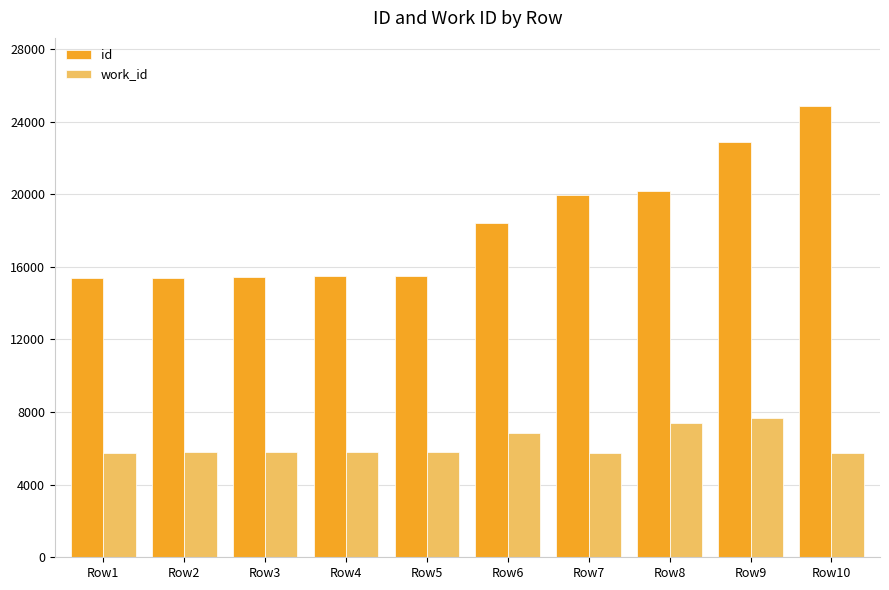

What is the sum of the work_id values at Row1 and Row6?

12622